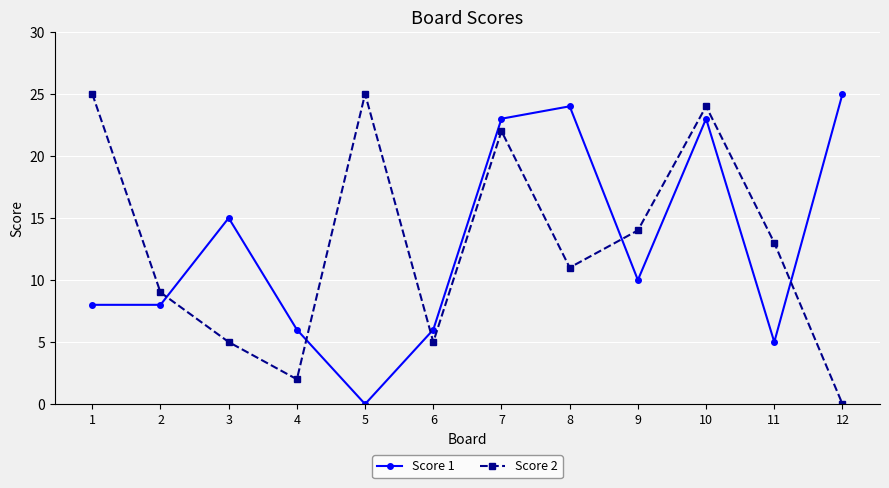

The Score 2 series shows 7 at 1. True or false?

False